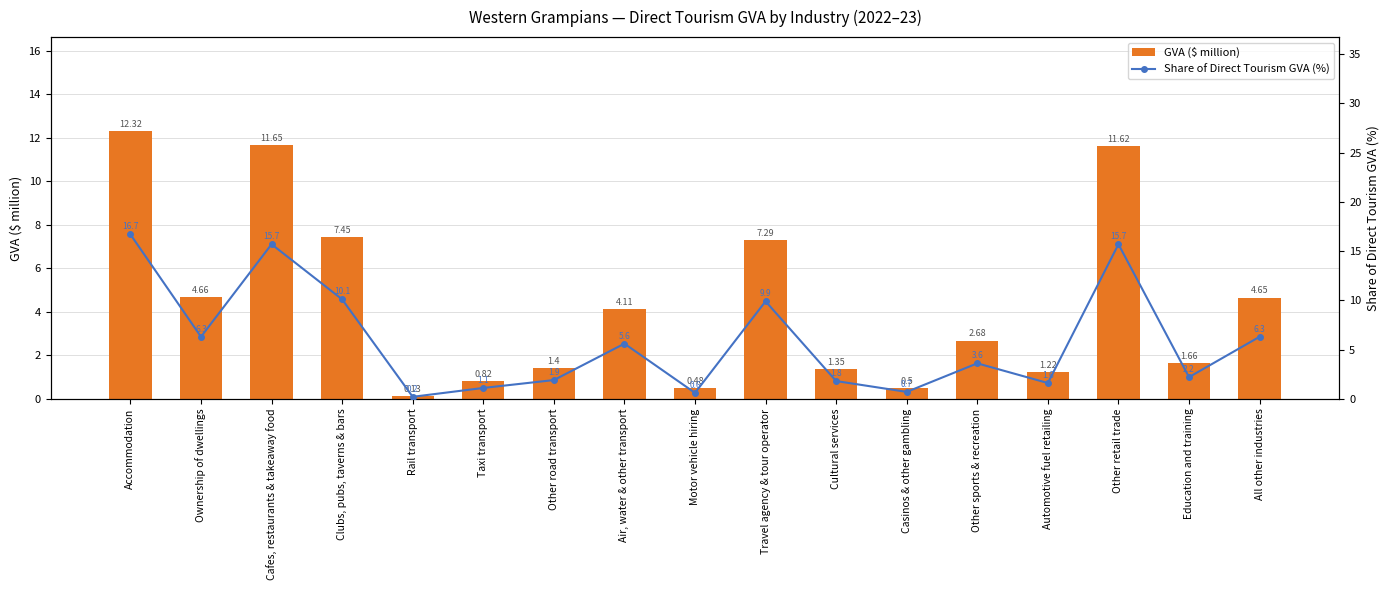

What is the label of the 10th bar from the right?

Air, water & other transport